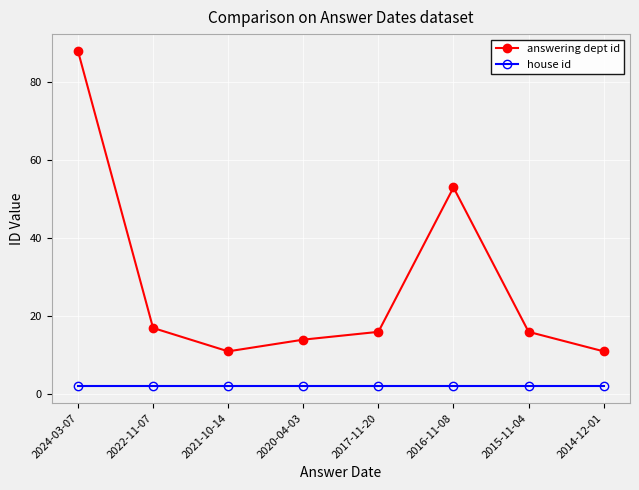

What is the average value of the house id series?

2